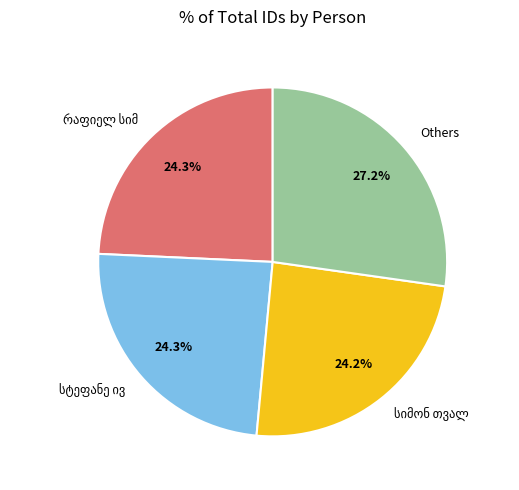

Count the number of slices in the pie.

4